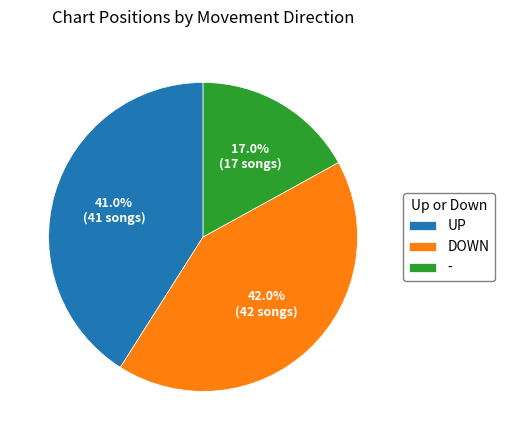

Which category has the smallest portion of the pie?

-